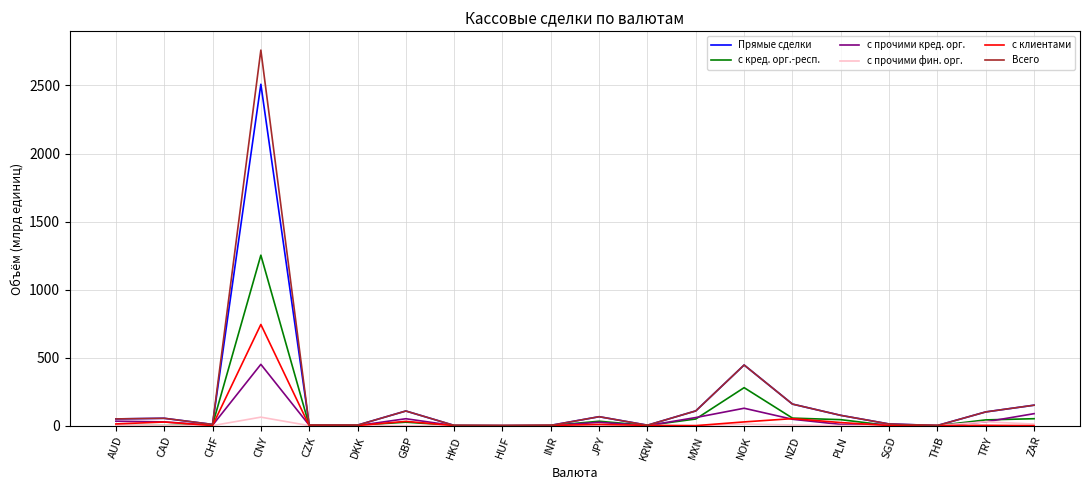

At which category is the sum across all series the highest?

CNY